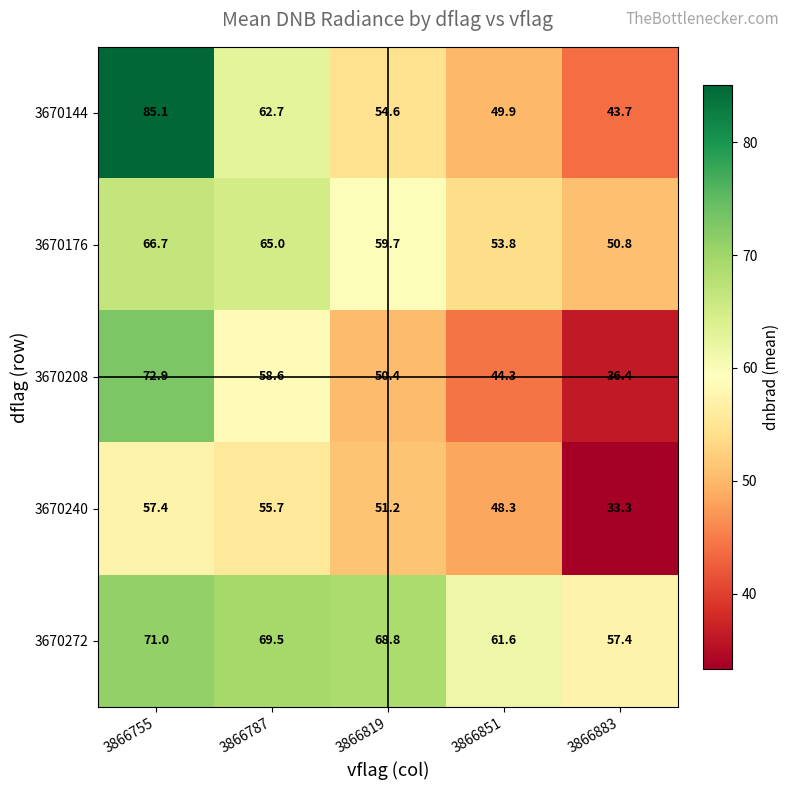

True or false: 3670144 has a value of 43.7 at 3866883.

True